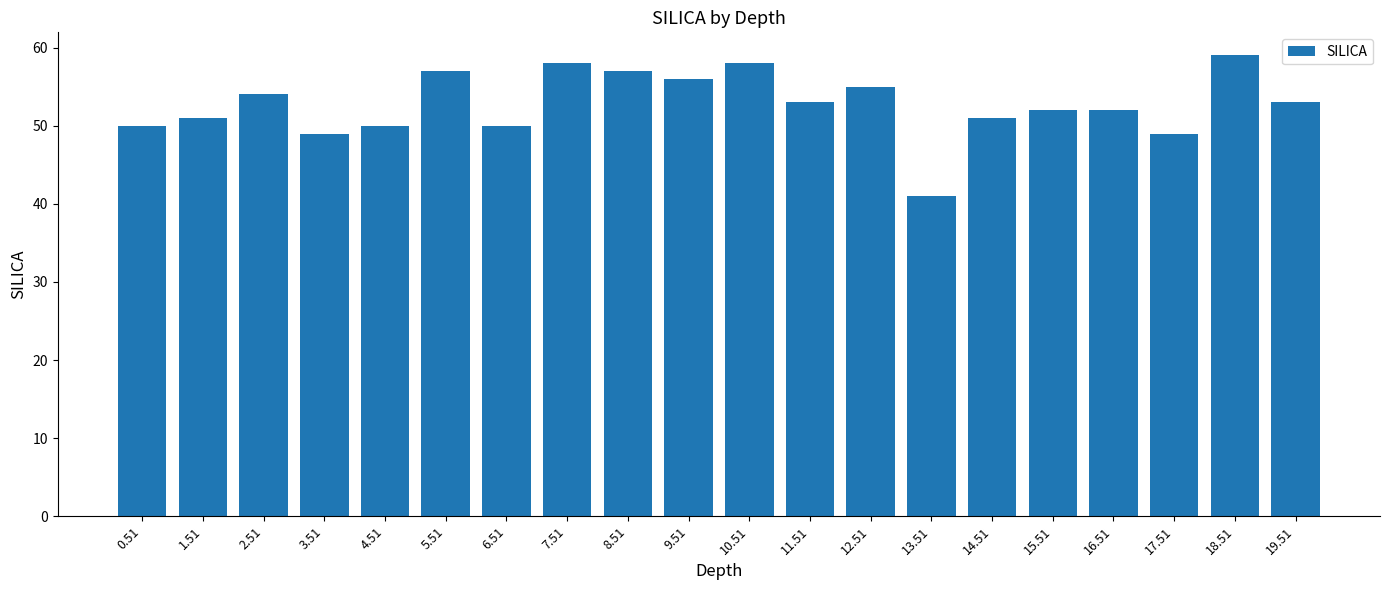

Are the bars horizontal?

No